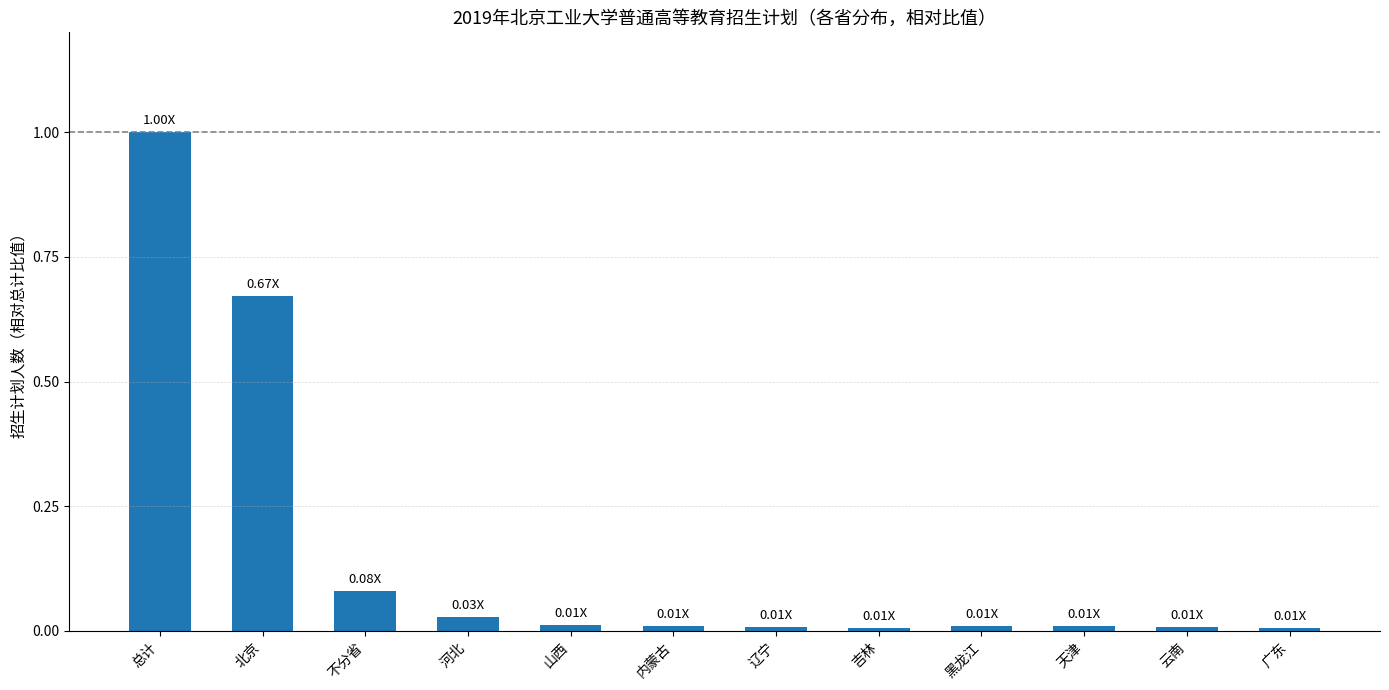

What is the label of the 10th bar from the left?

天津